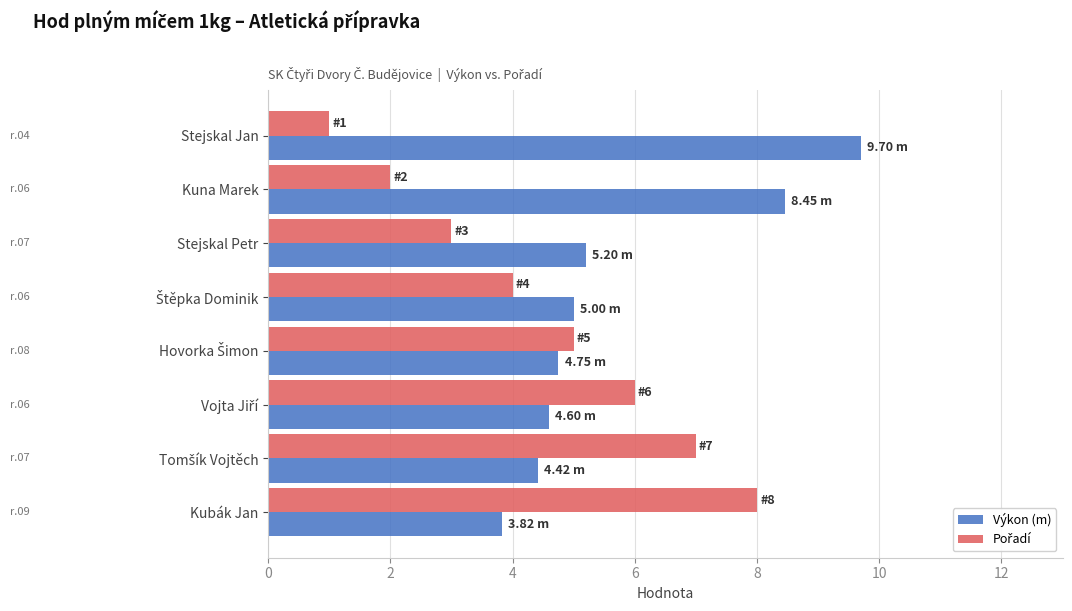

Count the number of categories in the chart.

8